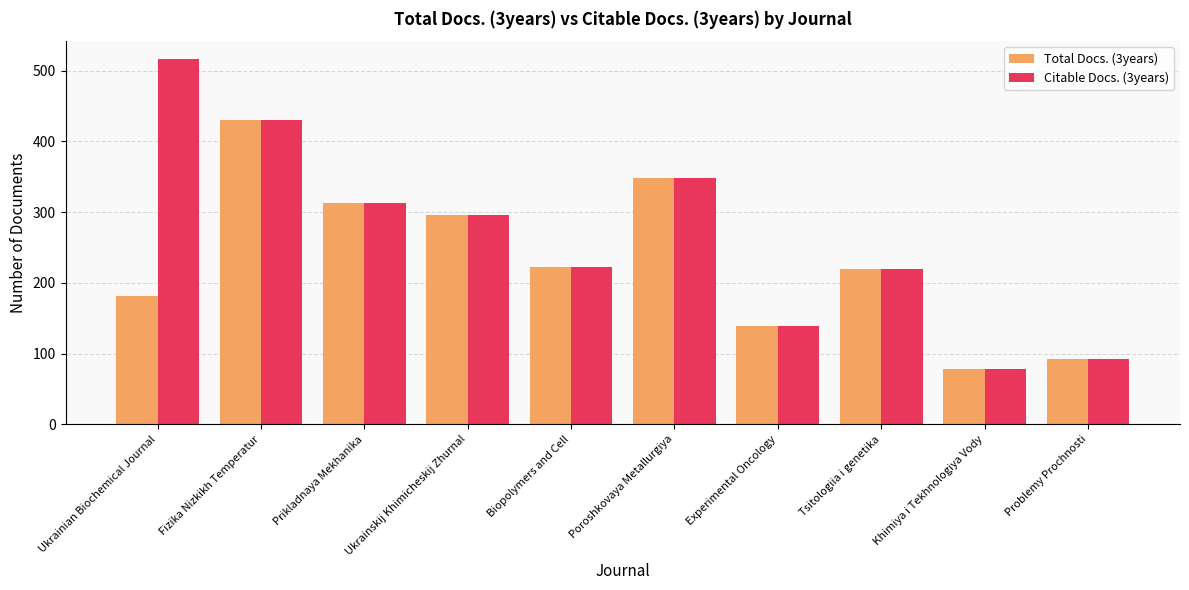

What is the label of the 8th bar from the right?

Prikladnaya Mekhanika